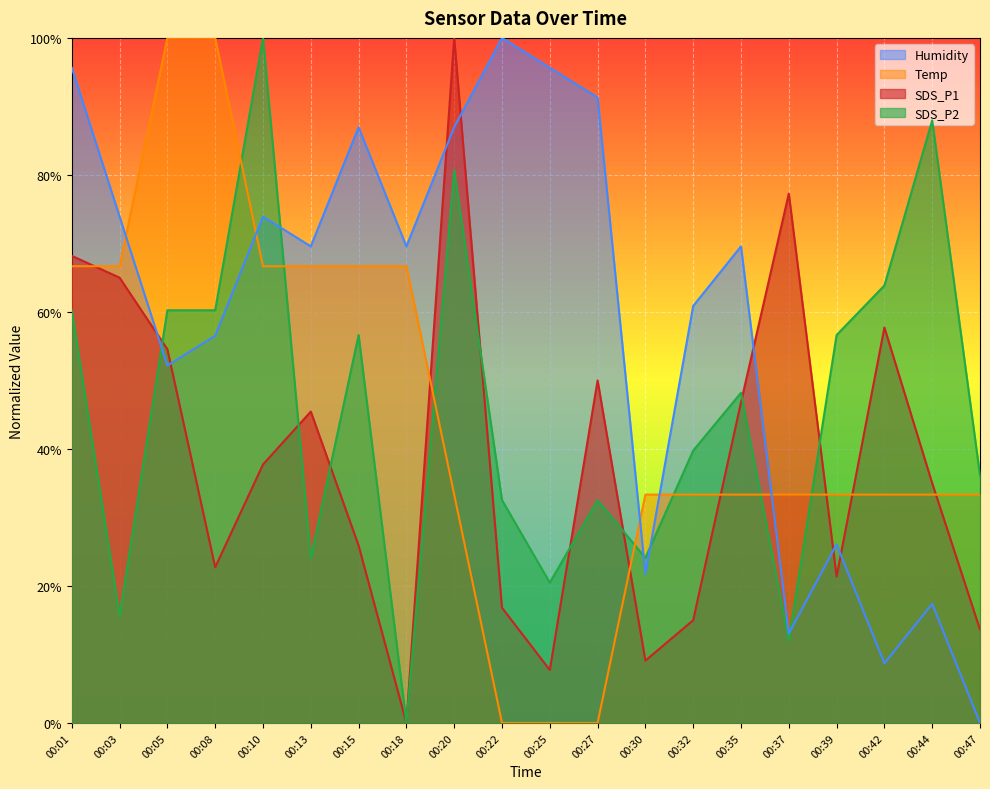

Between 00:32 and 00:37, which series saw the biggest shift?

SDS_P1